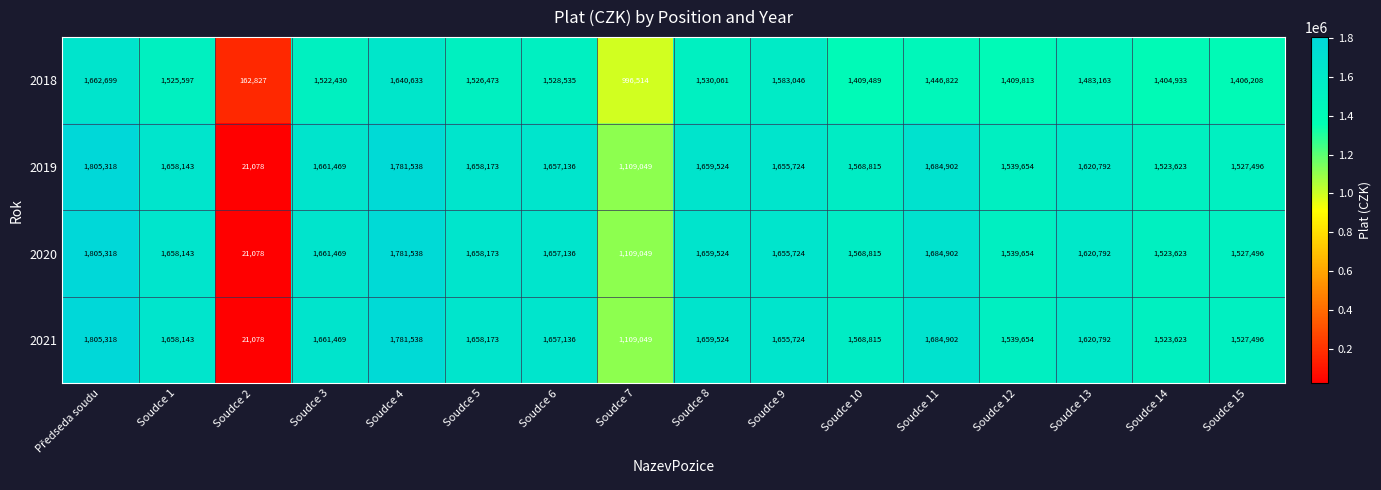

Which category has the lowest value in the 2020 series?

Soudce 2